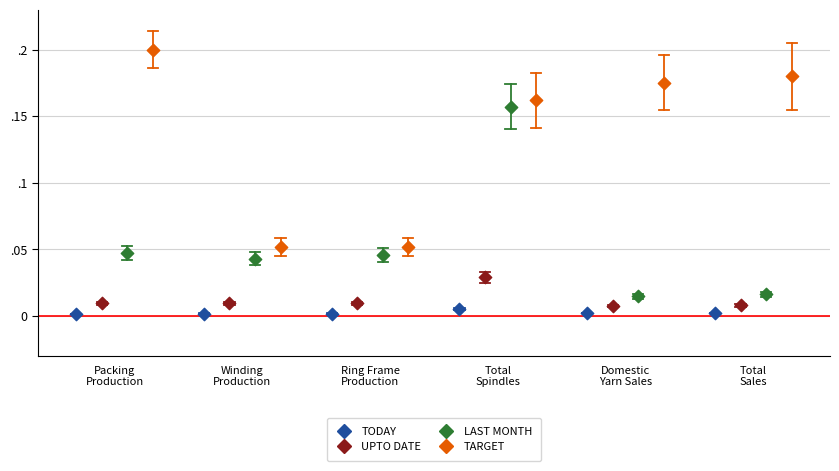

What are all the series names shown in the legend?

TODAY, UPTO DATE, LAST MONTH, TARGET